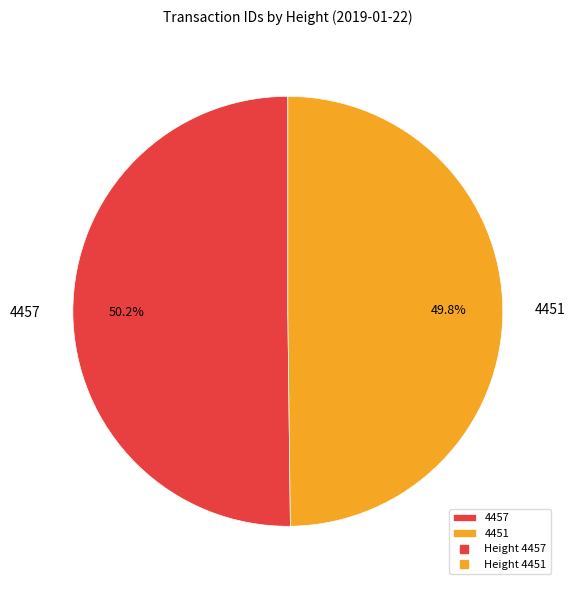

Is it true that 4457 is 39% of the pie?

False